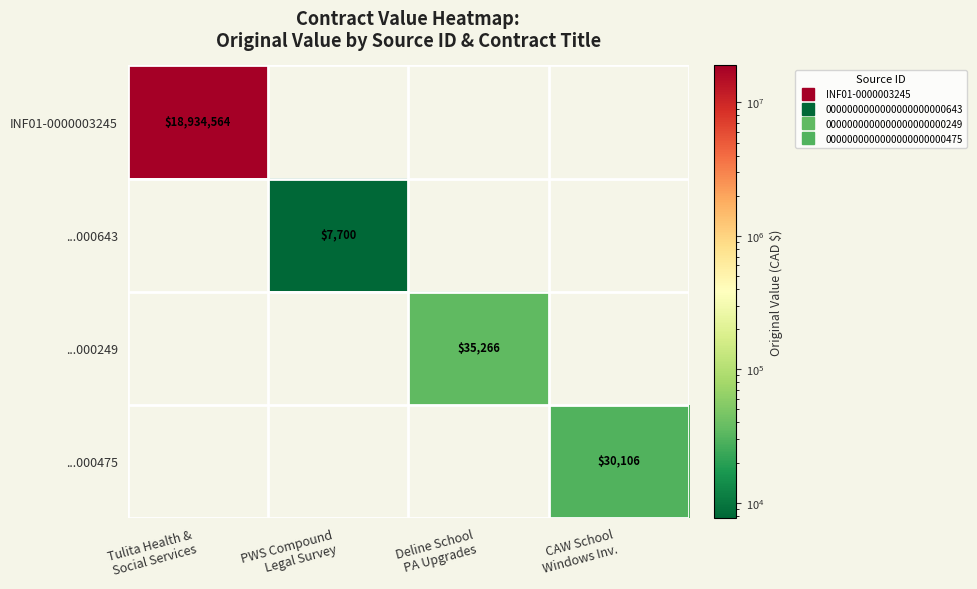

The ...000643 series shows 7700.0 at PWS Compound Legal Survey. True or false?

True